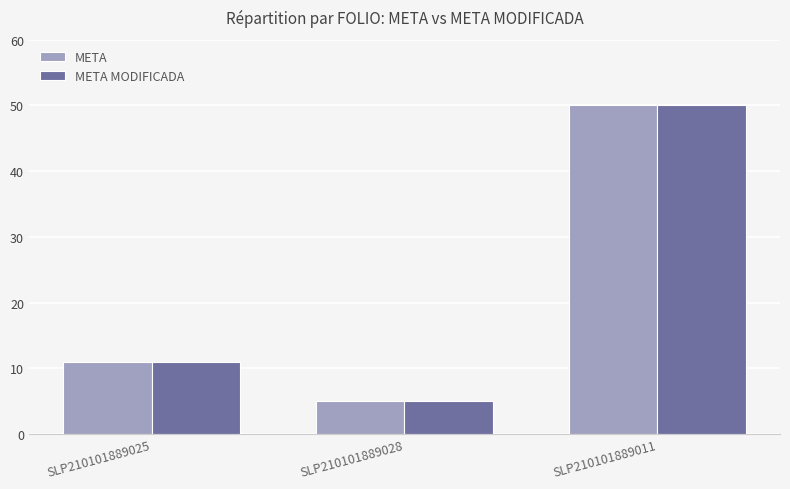

What is the difference between the maximum and second lowest values in the META MODIFICADA series?

39